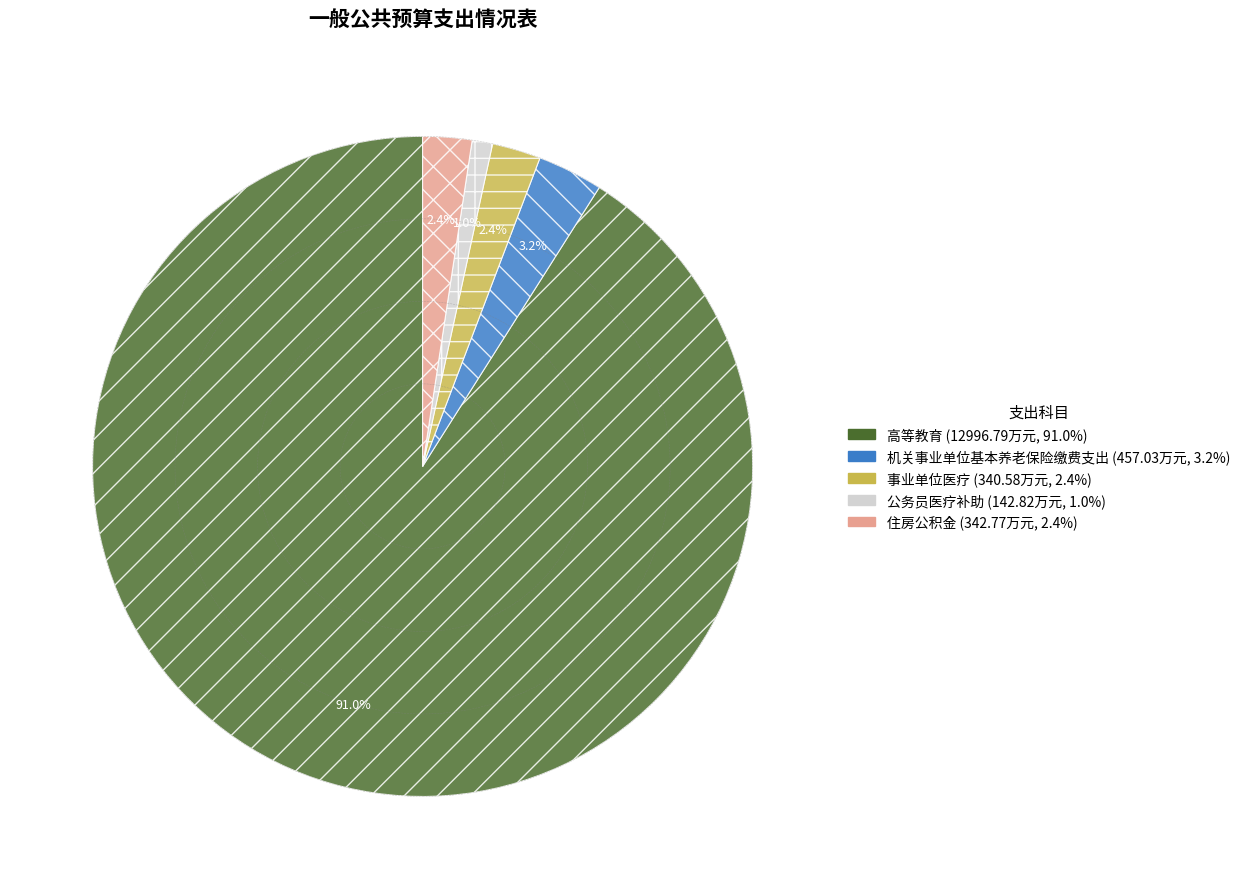

Which has a higher value, 事业单位医疗 or 机关事业单位基本养老保险缴费支出?

机关事业单位基本养老保险缴费支出